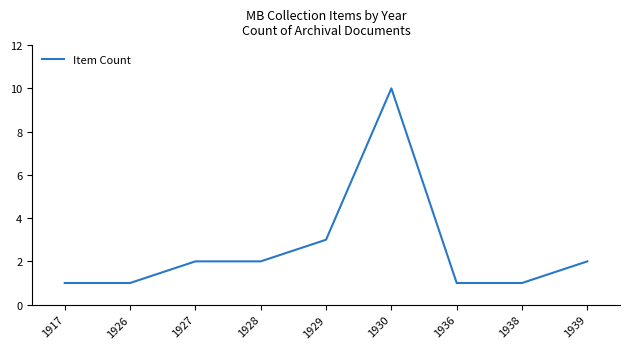

The value at 1939 is 2. True or false?

True